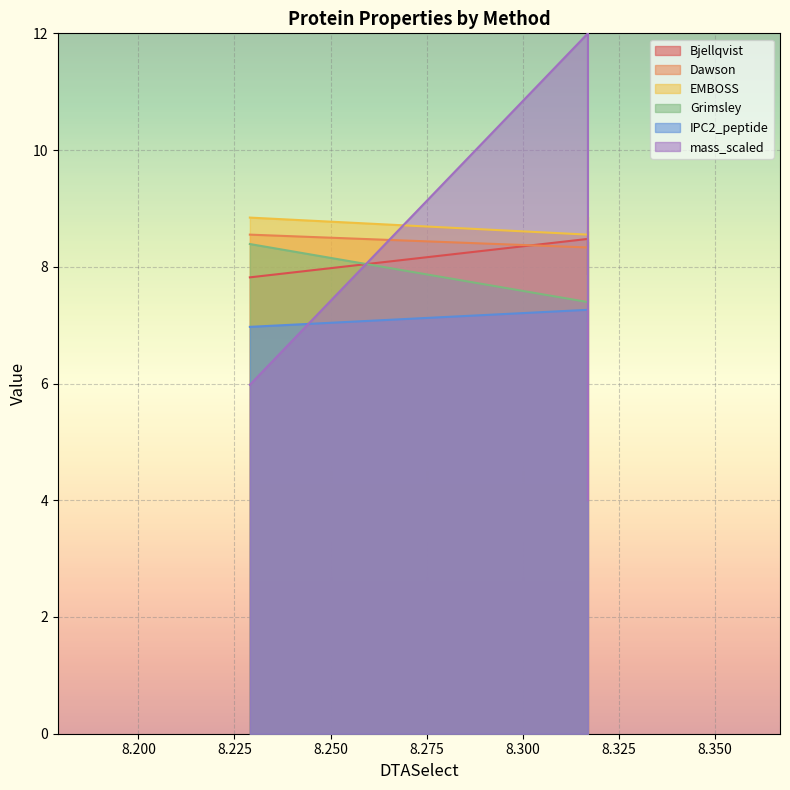

Rank the series at 8.317 from lowest to highest value.

IPC2_peptide, Grimsley, Dawson, Bjellqvist, EMBOSS, mass